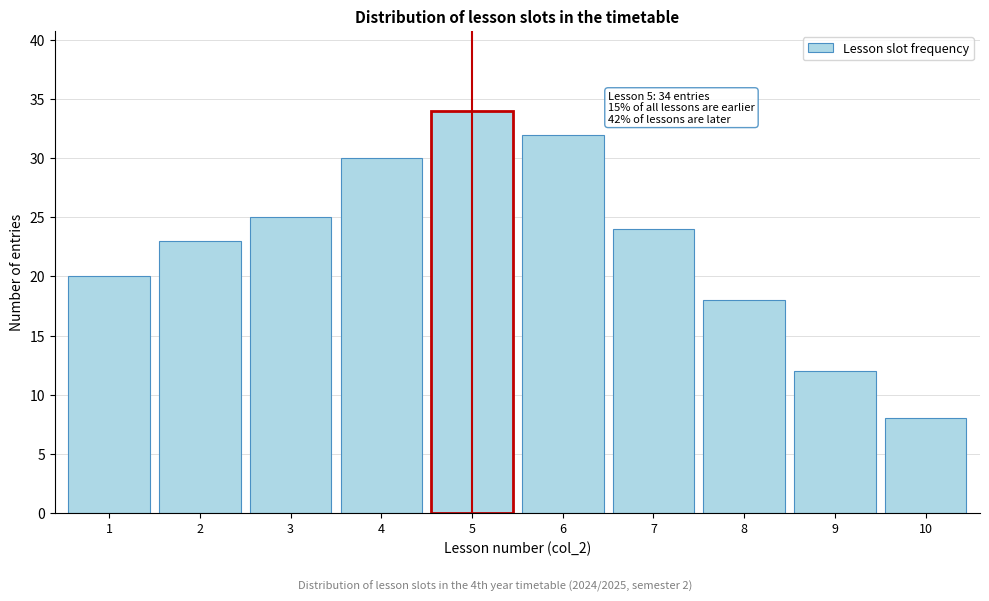

Reading left to right, transcribe all the data shown in this chart.

20	23	25	30	34	32	24	18	12	8